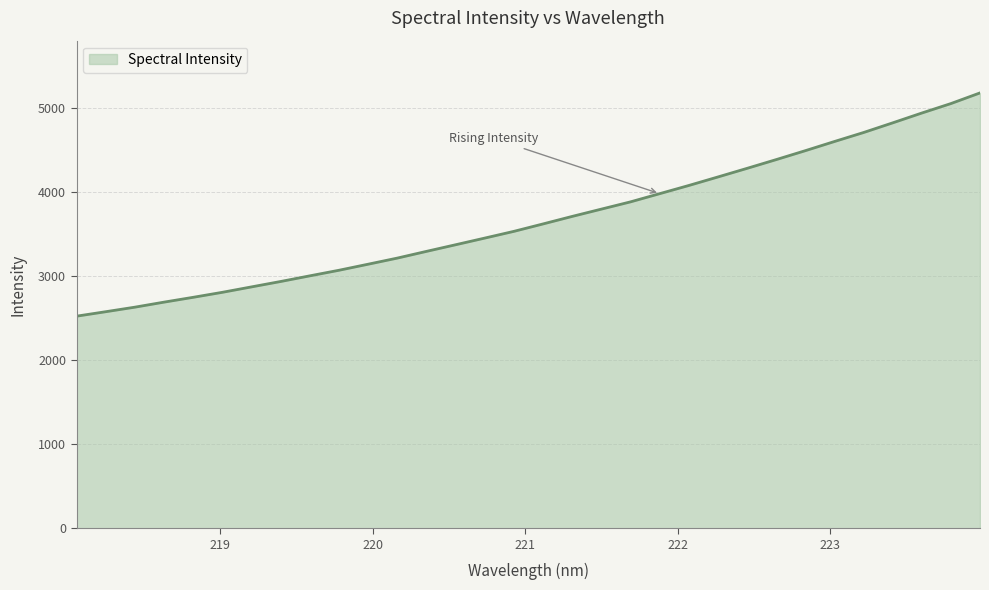

True or false: the data has more than 2 interior local peaks.

False